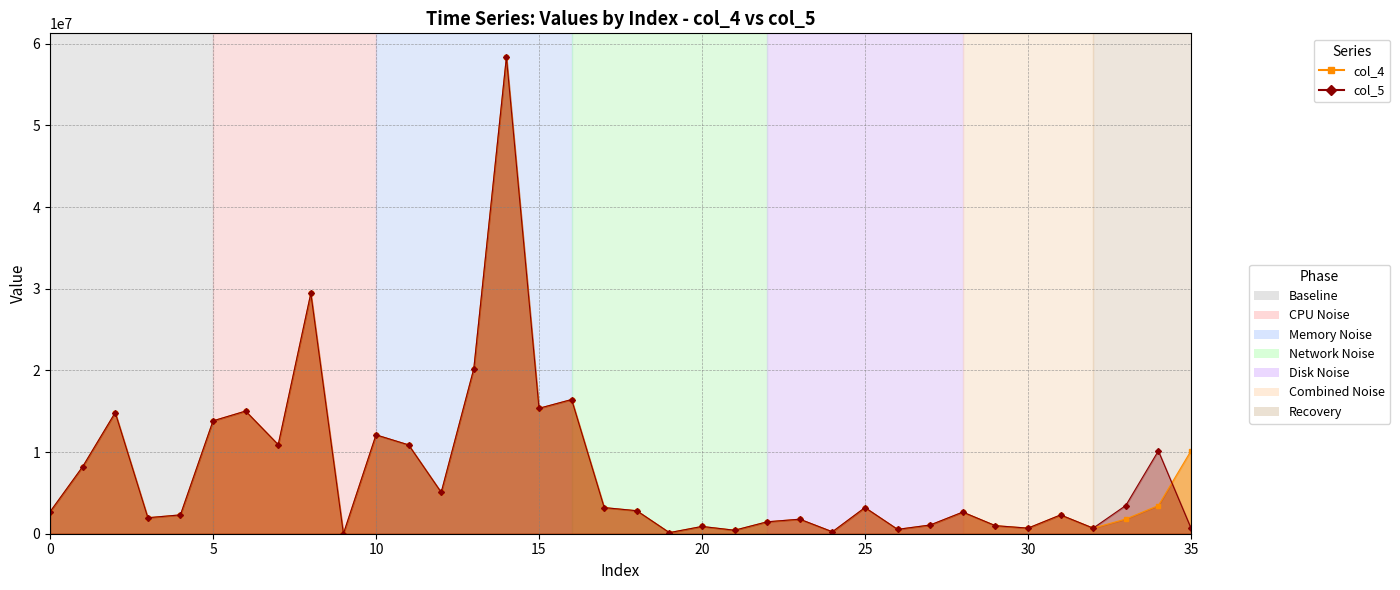

What is the difference between the second highest and minimum values in the col_5 series?

29440000